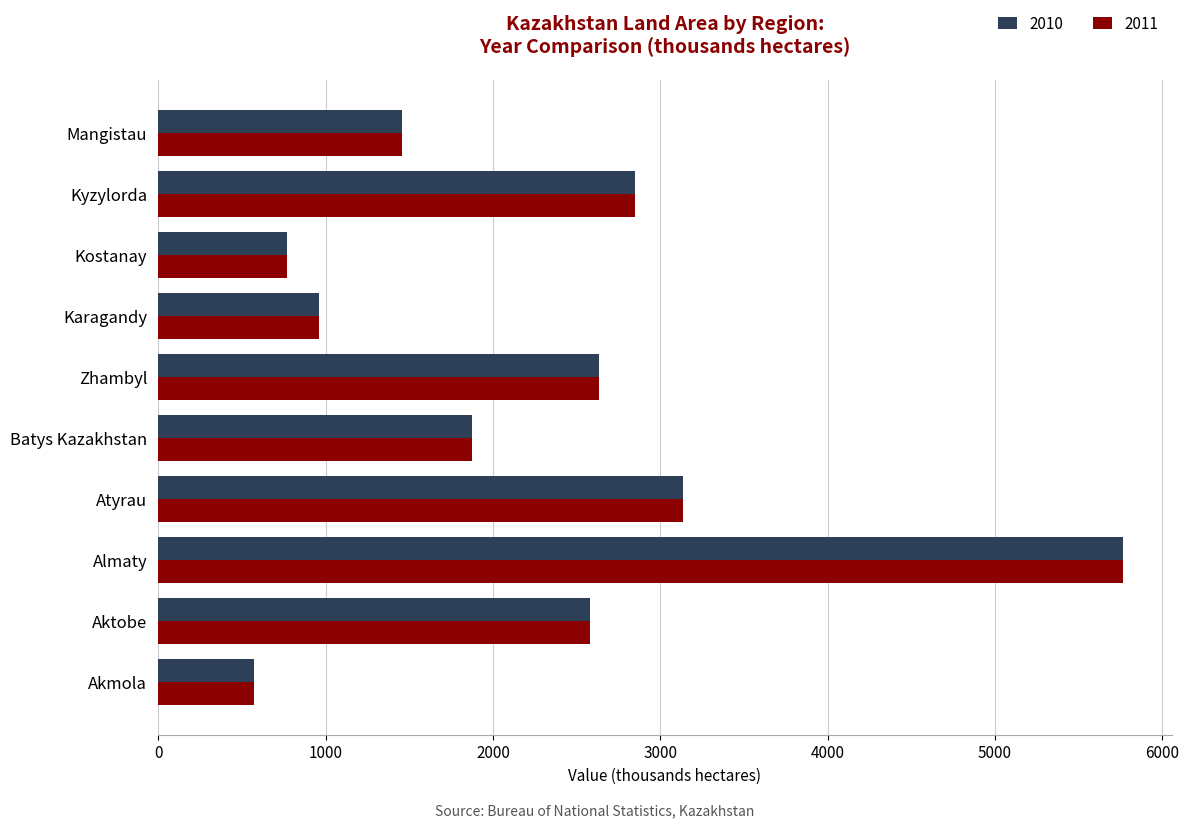

What are all the series names shown in the legend?

2010, 2011